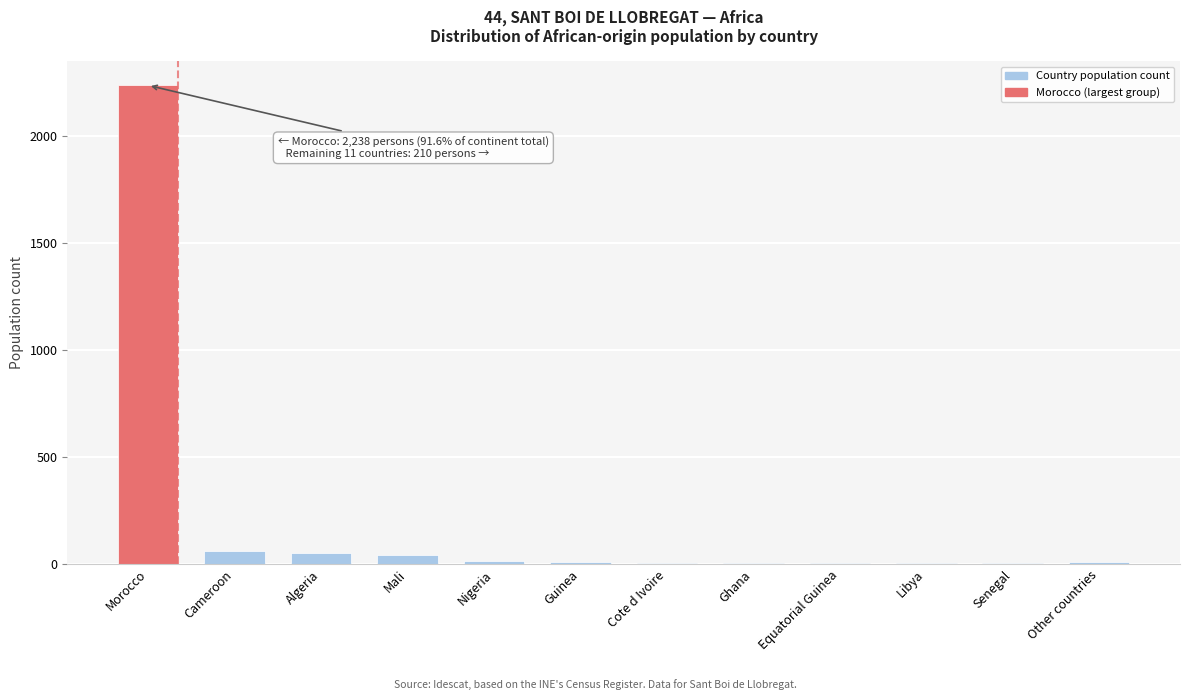

What is the sum of all values?

2444